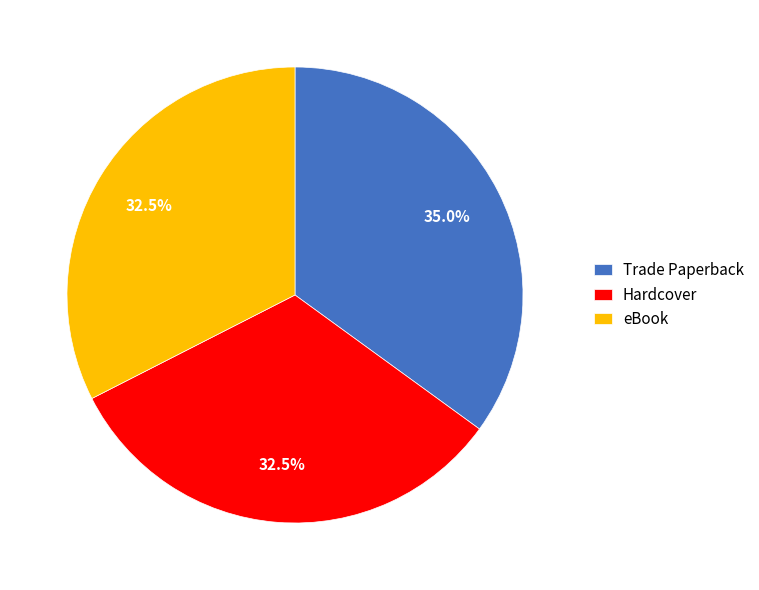

Approximately how many times larger is the value at Hardcover compared to eBook?

1.0